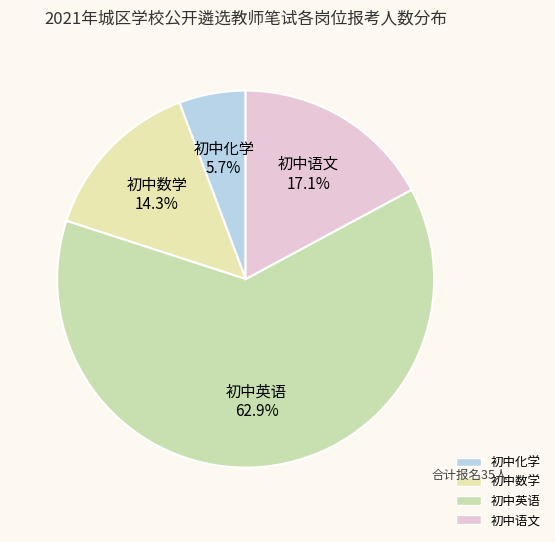

Does 初中英语 represent more than half of the total?

Yes